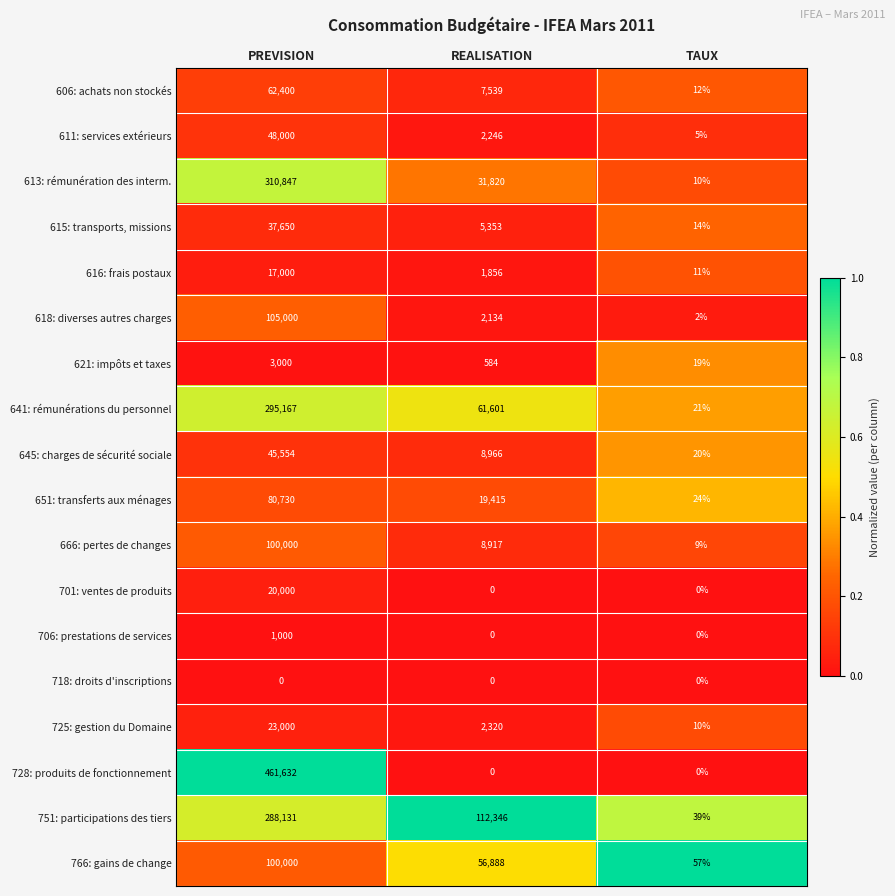

True or false: 725: gestion du Domaine has a value of 10 at TAUX.

True